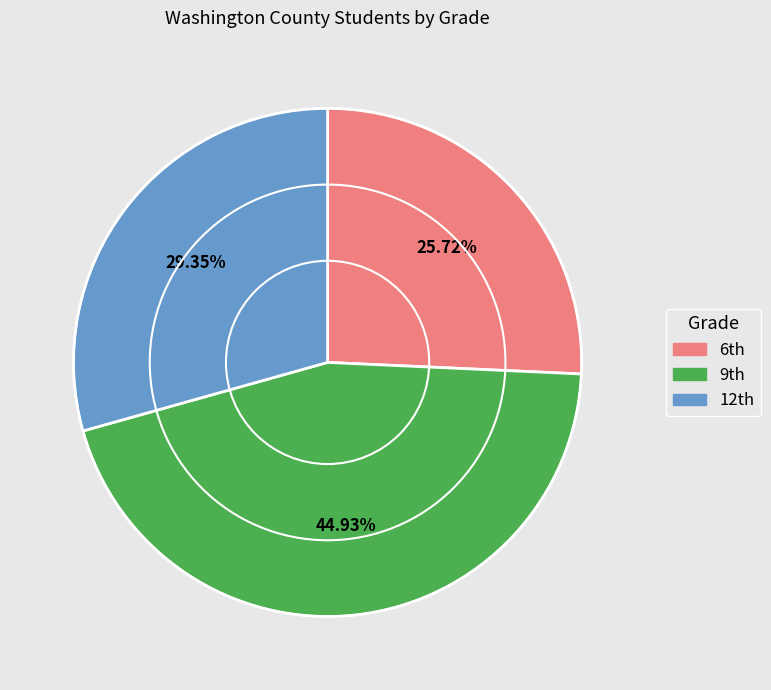

How many slices are in this pie chart?

3